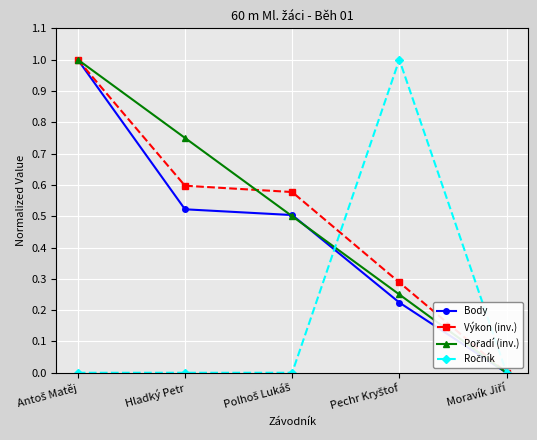

What is the highest value of the Body series?

1.0